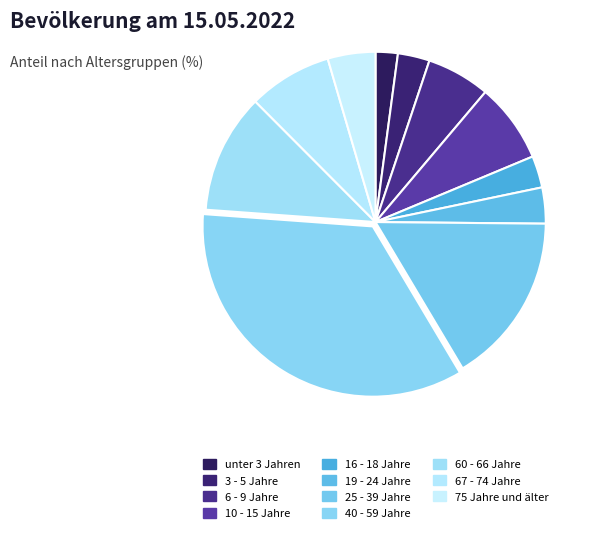

What is the change in value from unter 3 Jahren to 6 - 9 Jahre?

+3.9